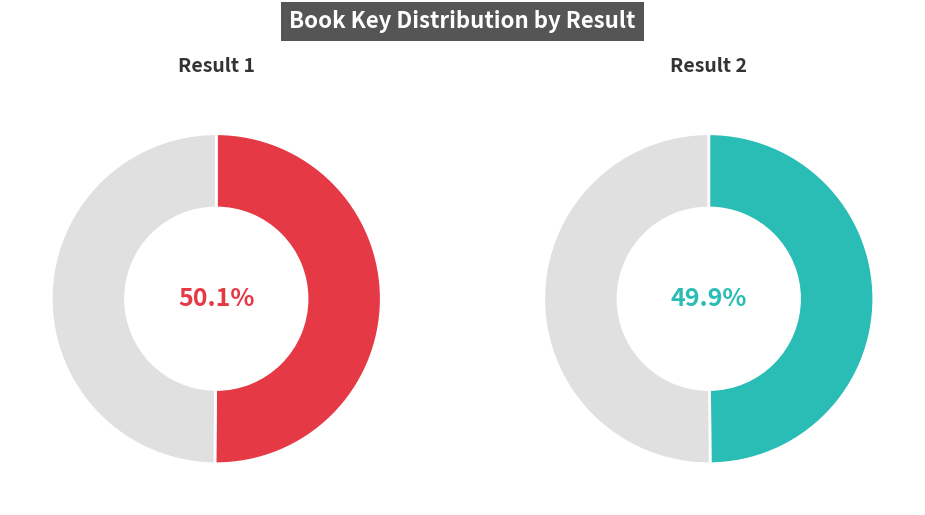

What is the largest slice in the pie chart?

1